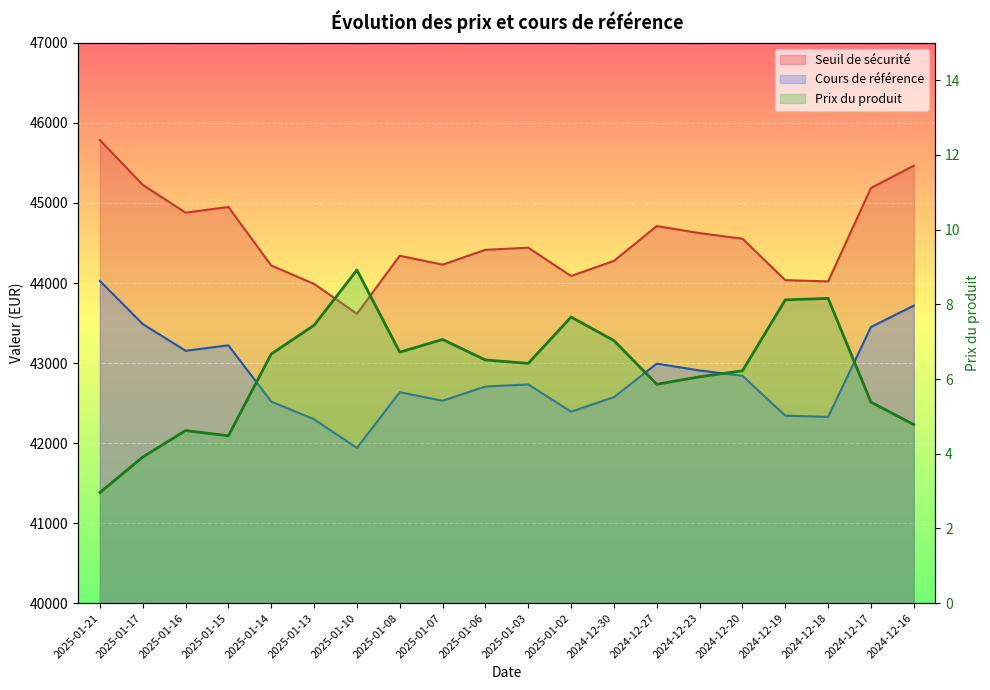

At which category does the chart reach its minimum across all series?

2025-01-21